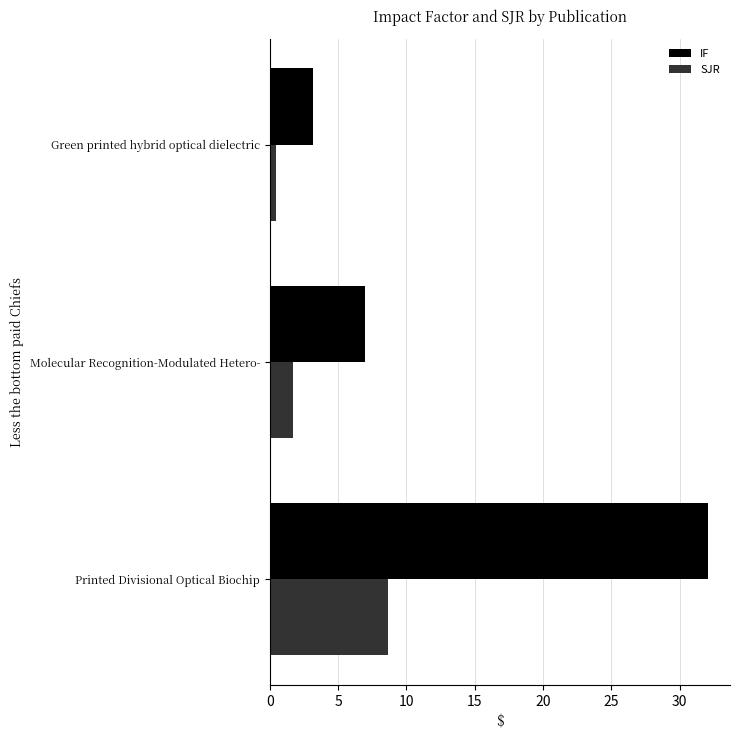

Which series has the largest total across all categories?

IF